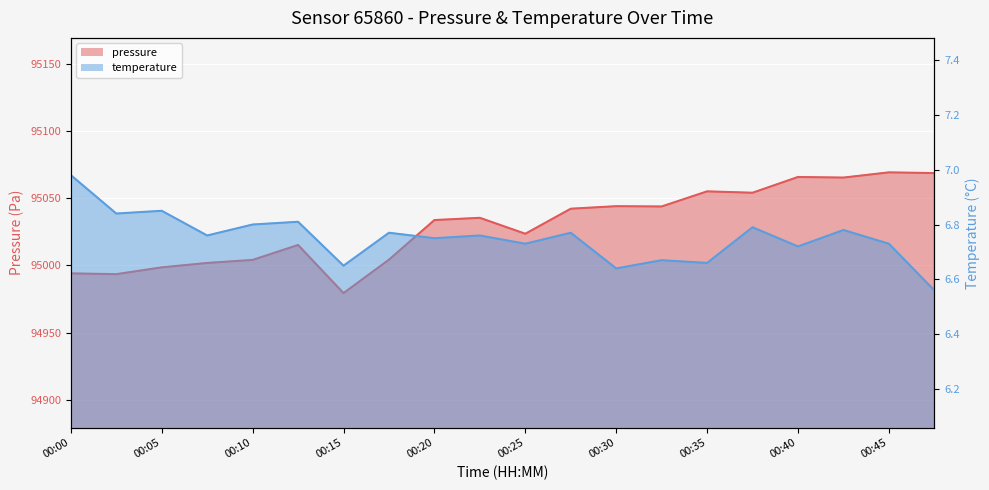

What value does the pressure series have at 00:05?

94998.4